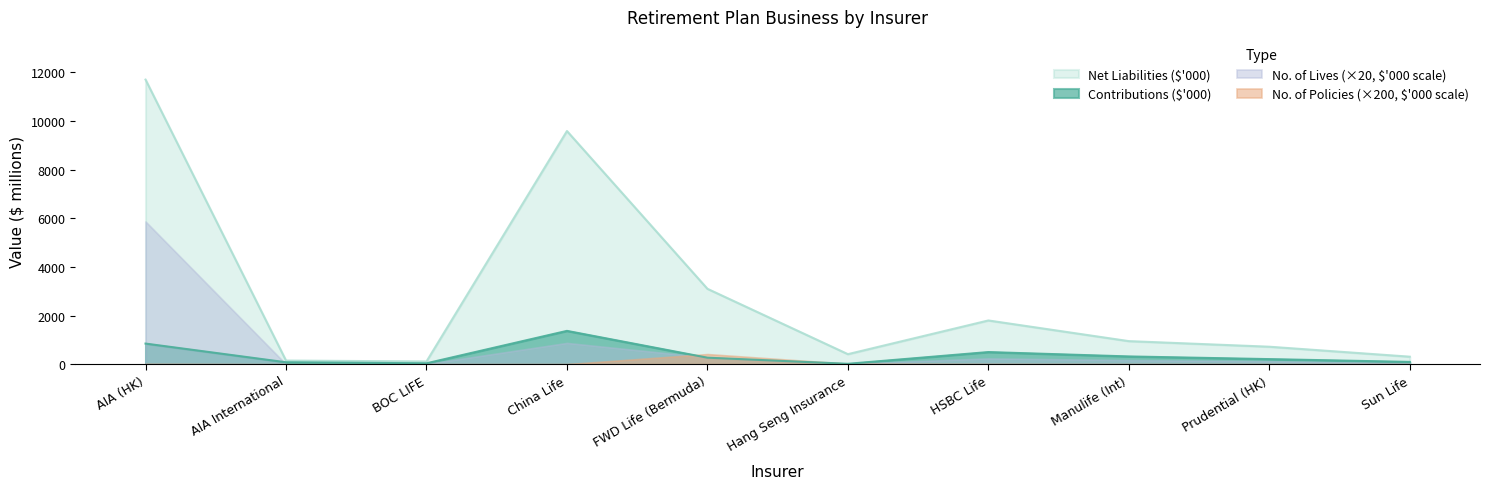

At which category is the sum across all series the highest?

AIA (HK)